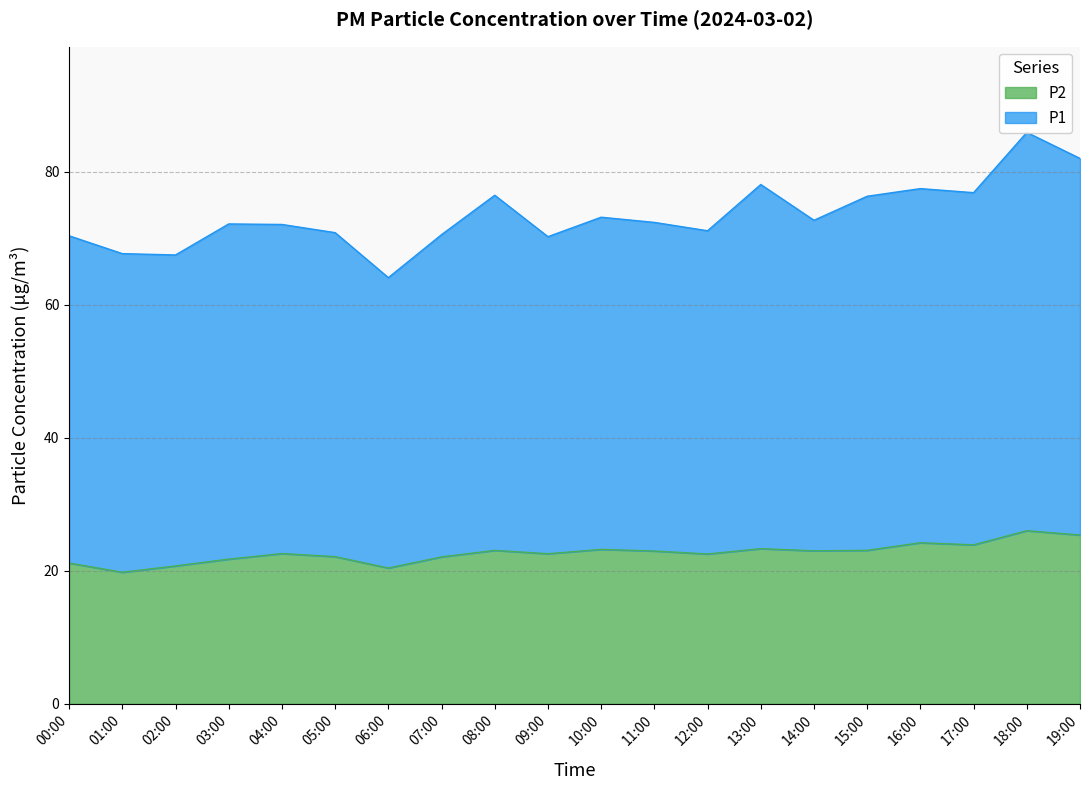

True or false: P2 and P1 cross at least once.

False